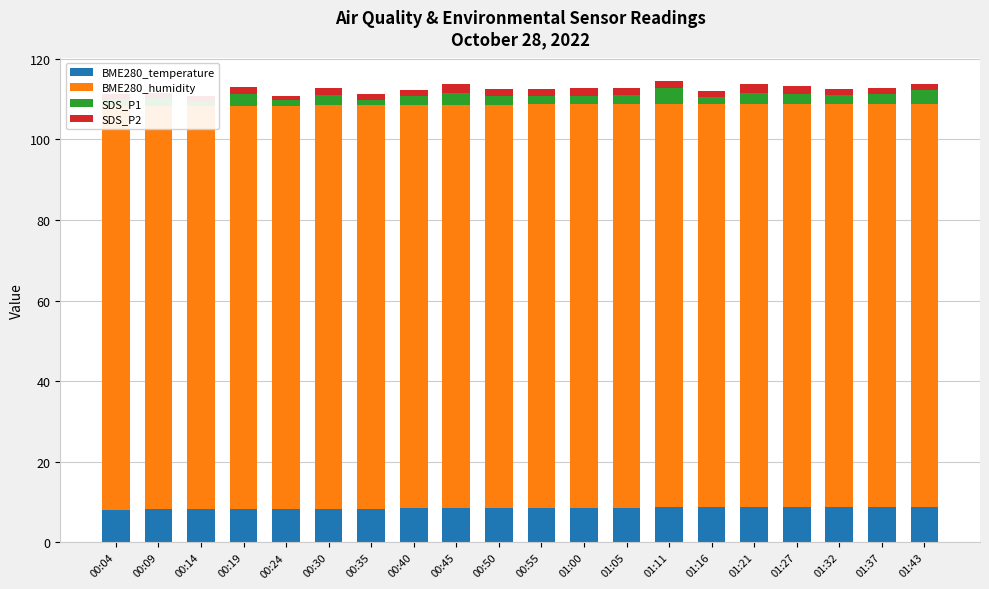

What is the difference between the maximum and minimum values in the SDS_P1 series?

2.7